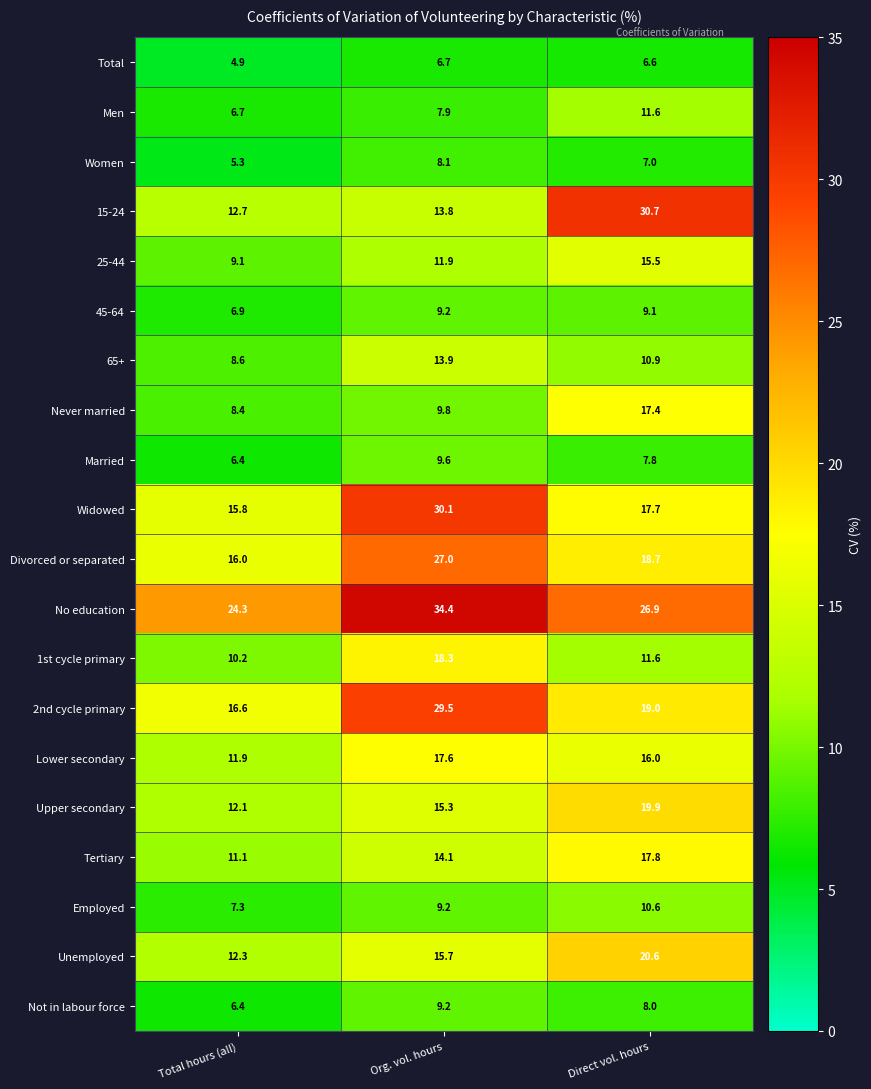

Which label corresponds to the smallest value in the chart?

Total hours (all)